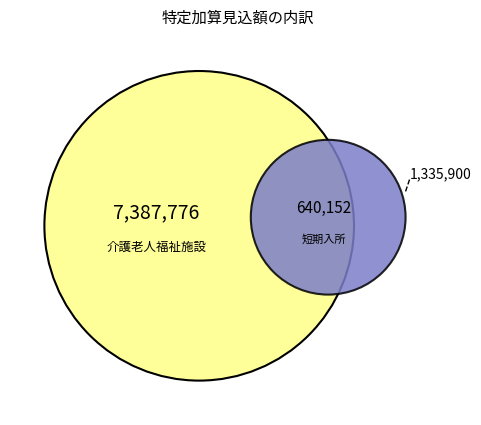

Is it true that 介護老人福祉施設 is 88% of the pie?

False